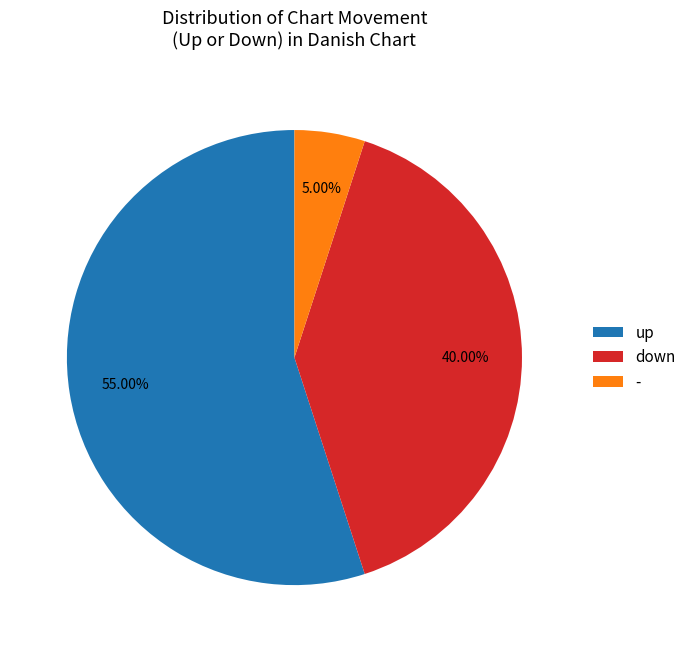

The - slice represents 1% of the pie. True or false?

False